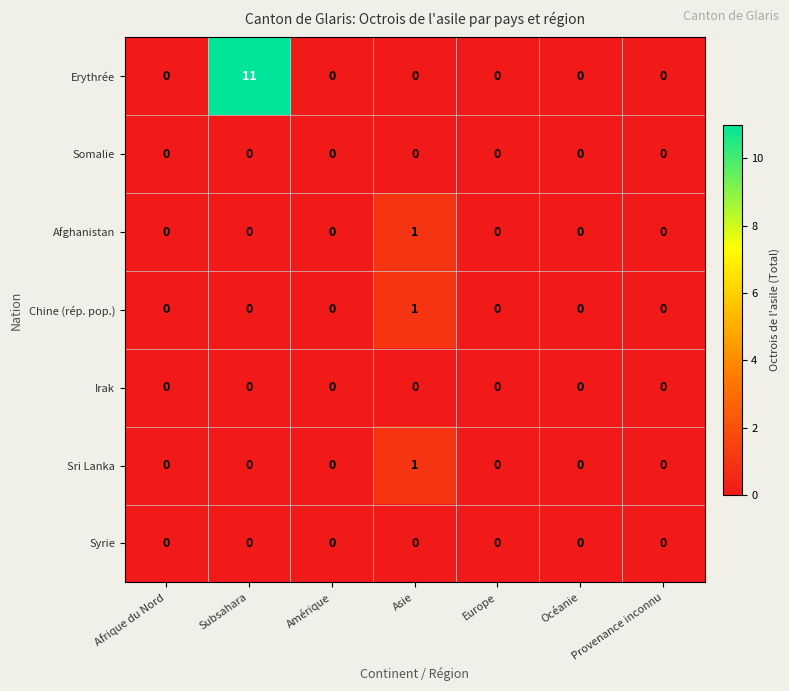

The Syrie series shows 0 at Provenance inconnu. True or false?

True